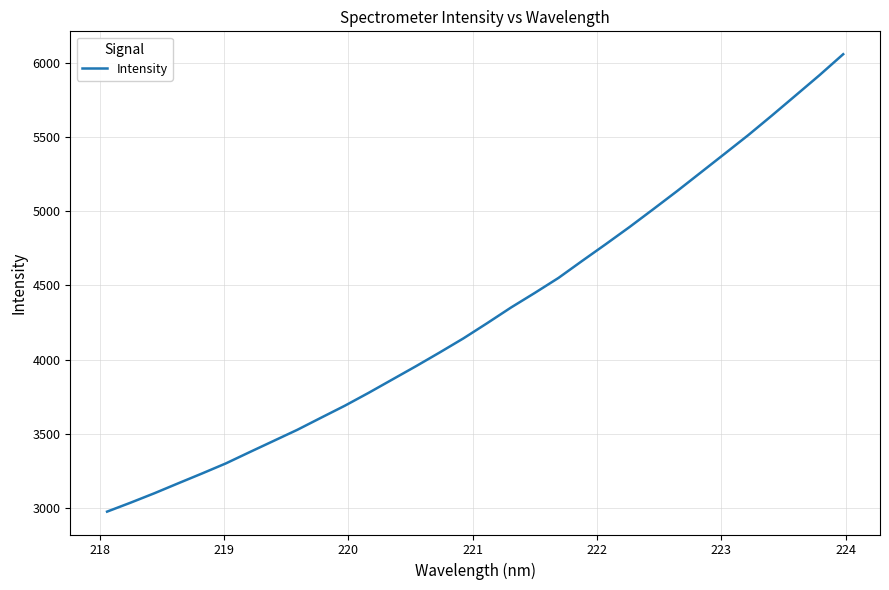

What is the maximum value shown in the chart?

6062.4